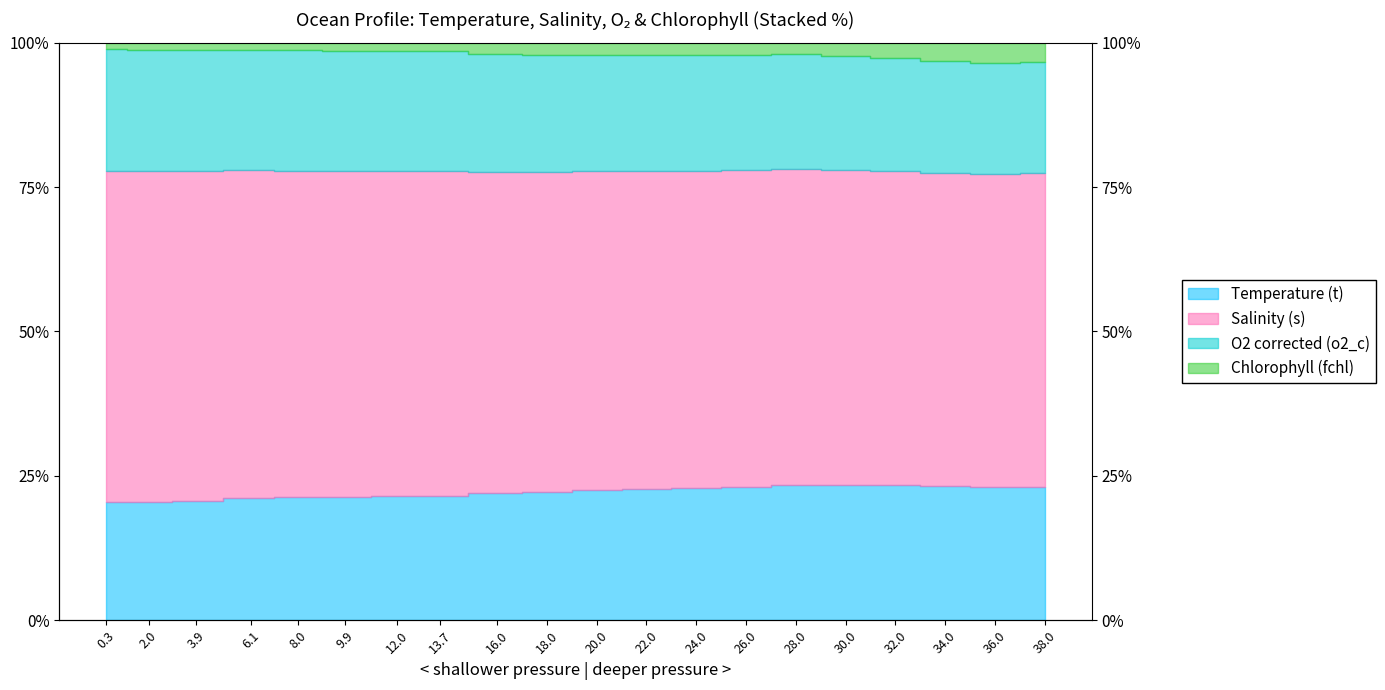

Between 0.3 and 2.0, which series saw the biggest shift?

Chlorophyll (fchl)